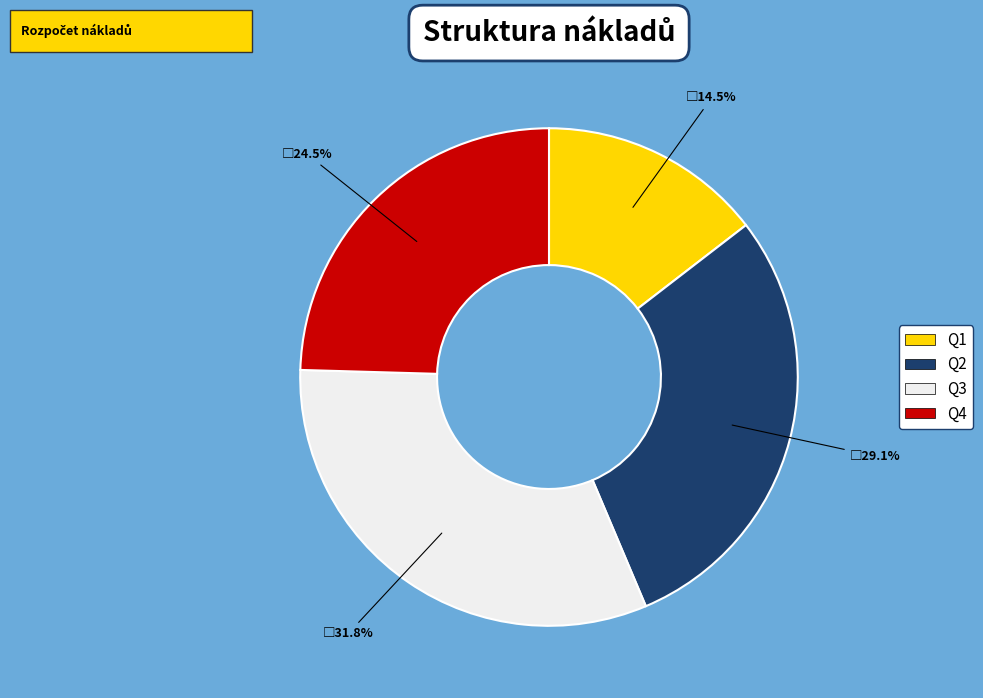

Does any single category account for the majority?

No